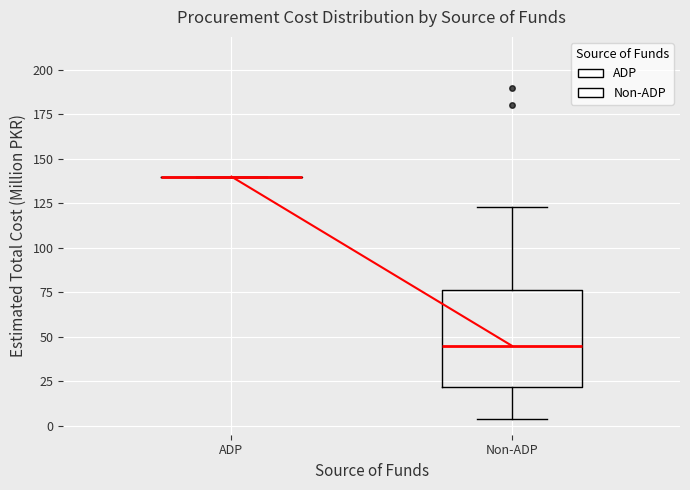

Where is the lower edge of the box for Non-ADP on the y-axis? The values are not printed on the chart, so give them approximately, as read against the axis.

20